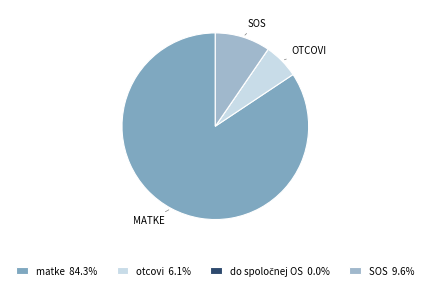

Do matke and SOS together represent more than half of the pie?

Yes